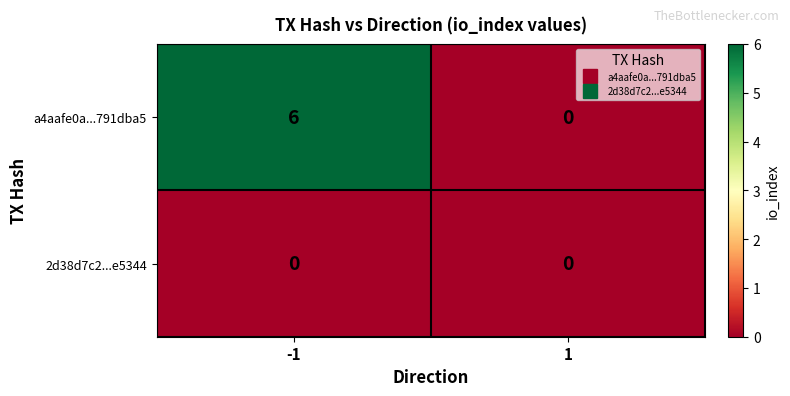

Between -1 and 1, which series saw the biggest shift?

a4aafe0a...791dba5